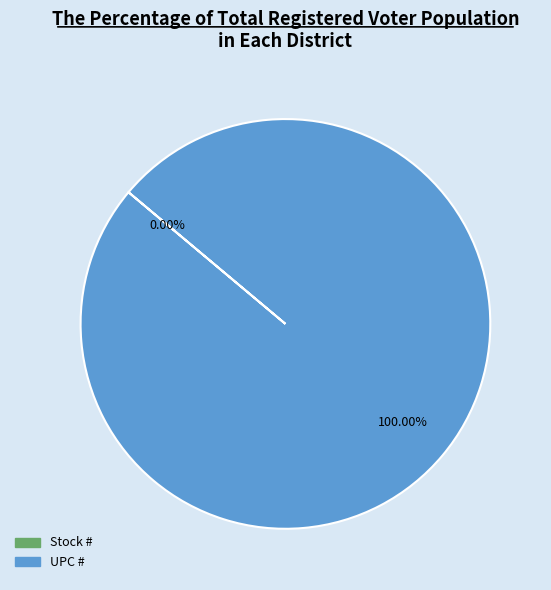

What portion of the pie excludes Stock #?

100.0%